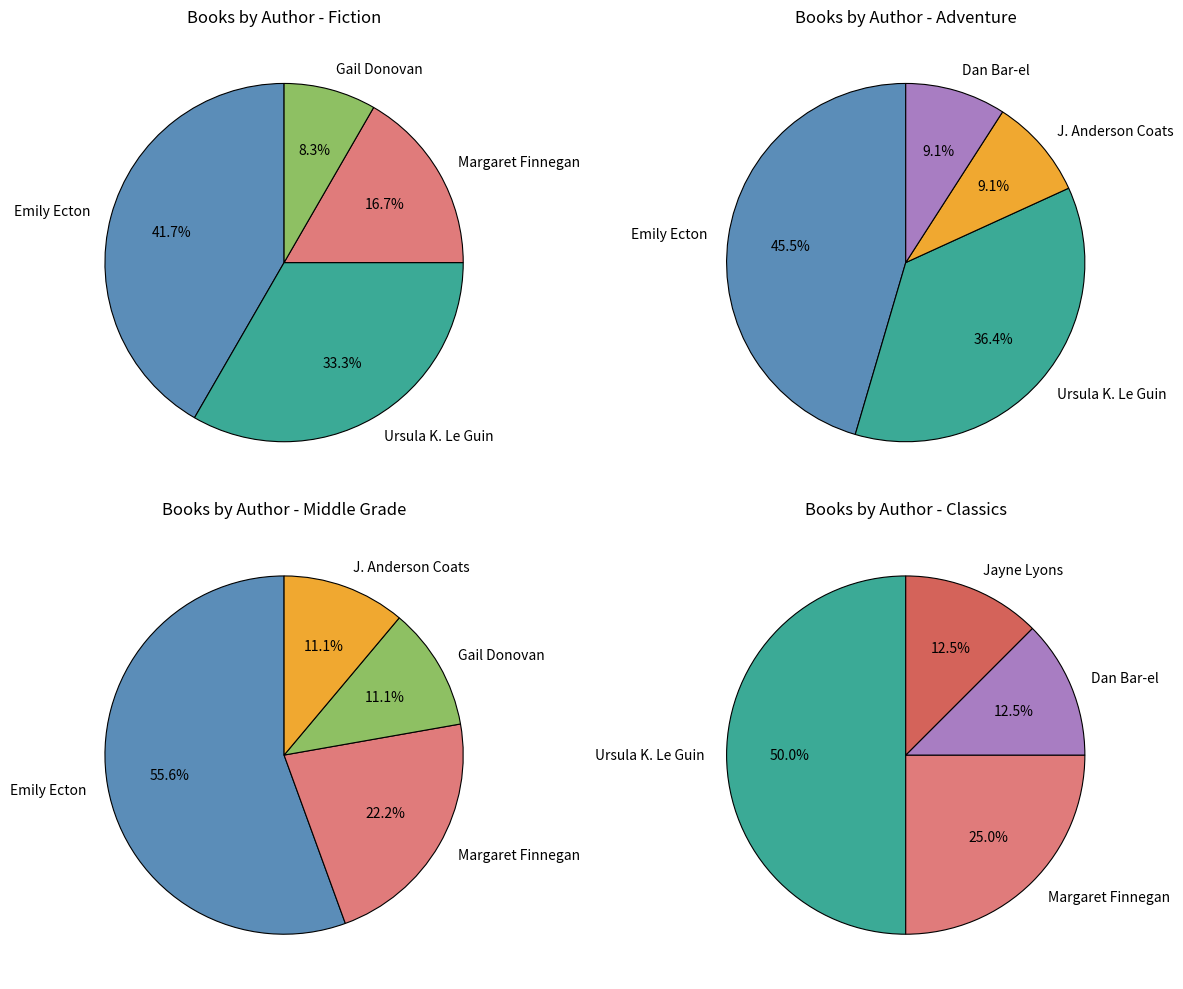

Do Ursula K. Le Guin and Margaret Finnegan together represent more than half of the pie?

No